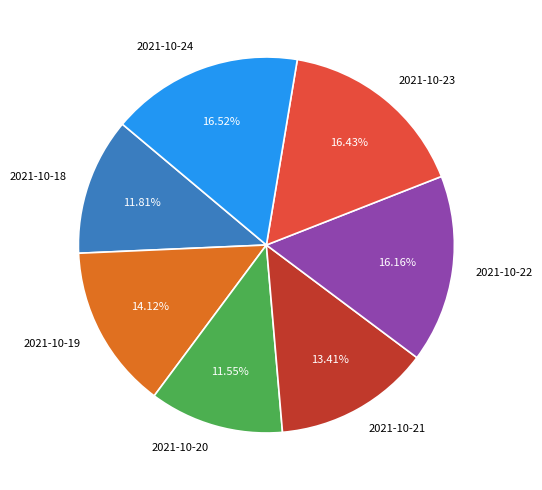

Which has a higher value, 2021-10-19 or 2021-10-21?

2021-10-19